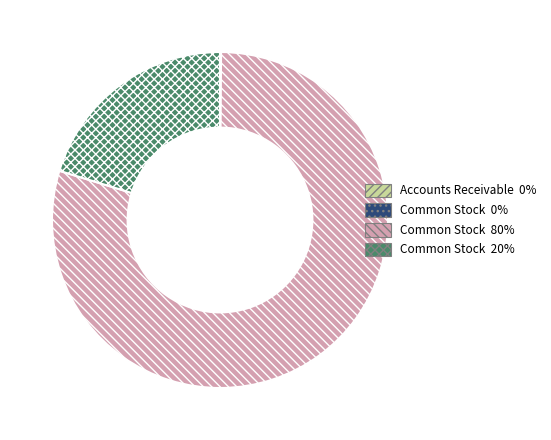

Is there a majority slice in this chart?

Yes